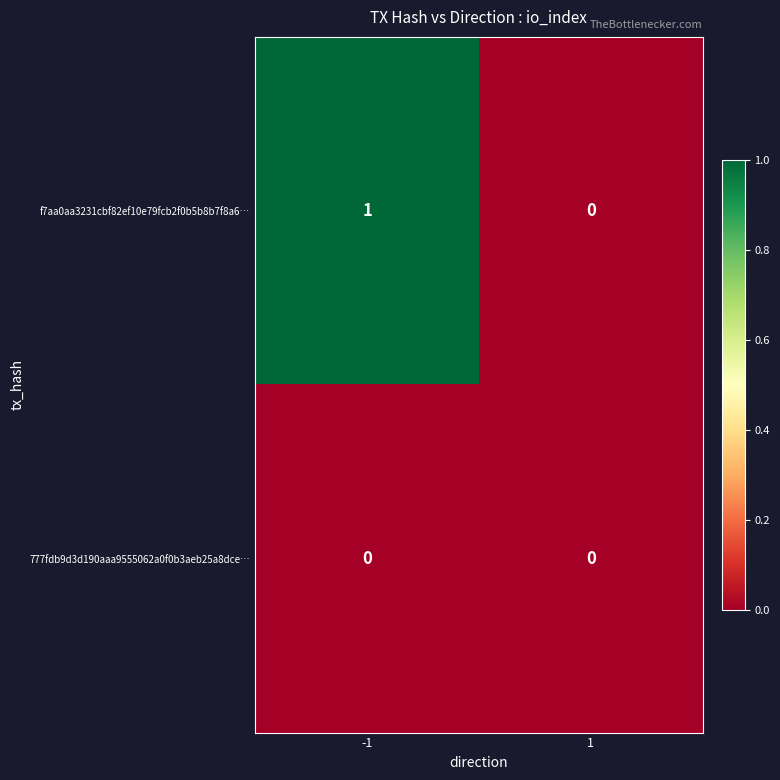

How many values in f7aa0aa3231cbf82ef10e79fcb2f0b5b8b7f8a6… are above zero?

1